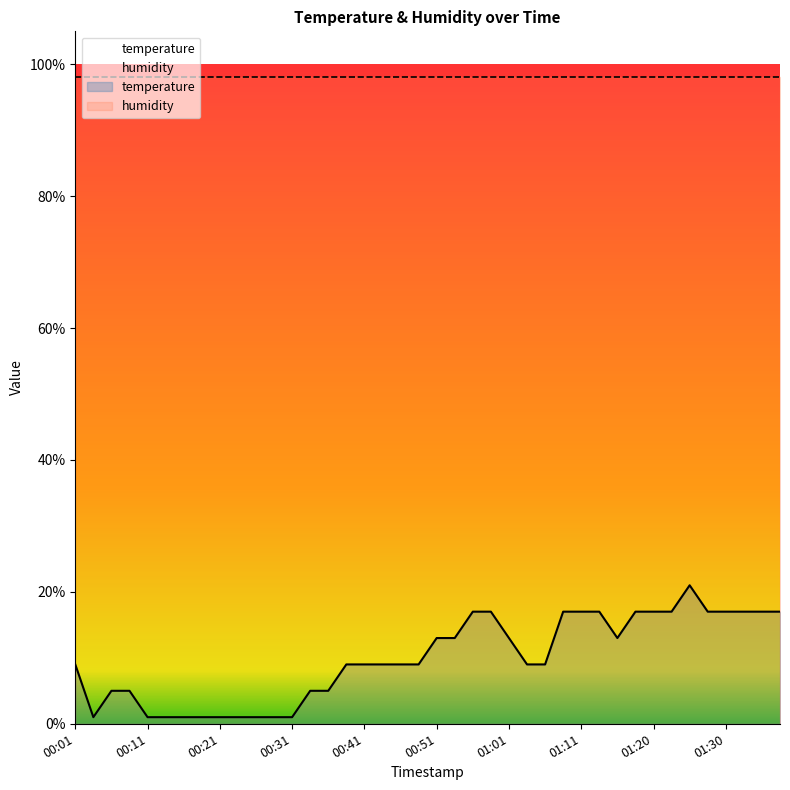

What position from the left is 00:36?

15